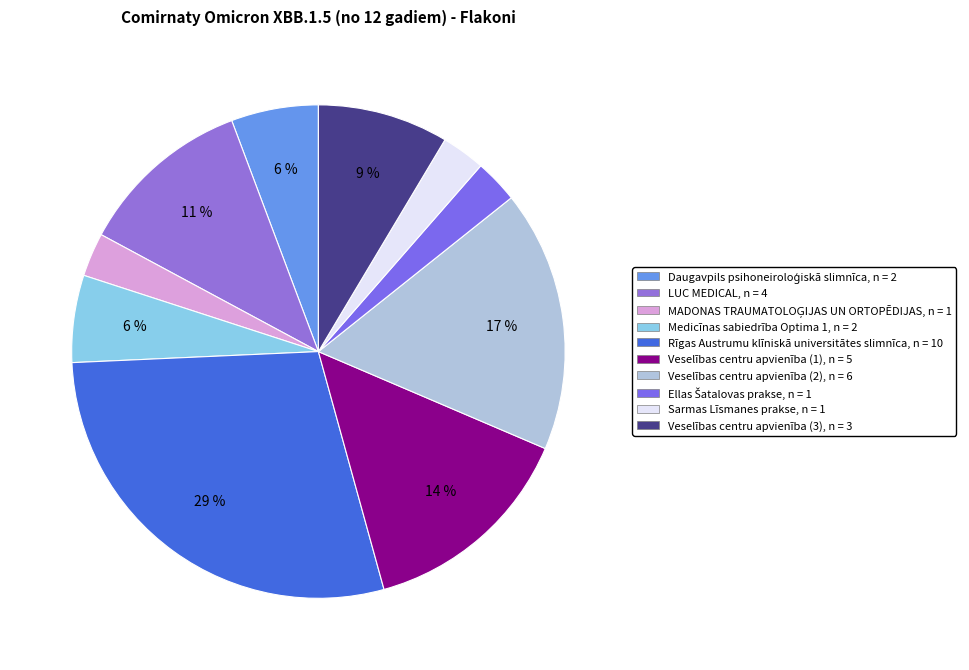

How many slices are in this pie chart?

10